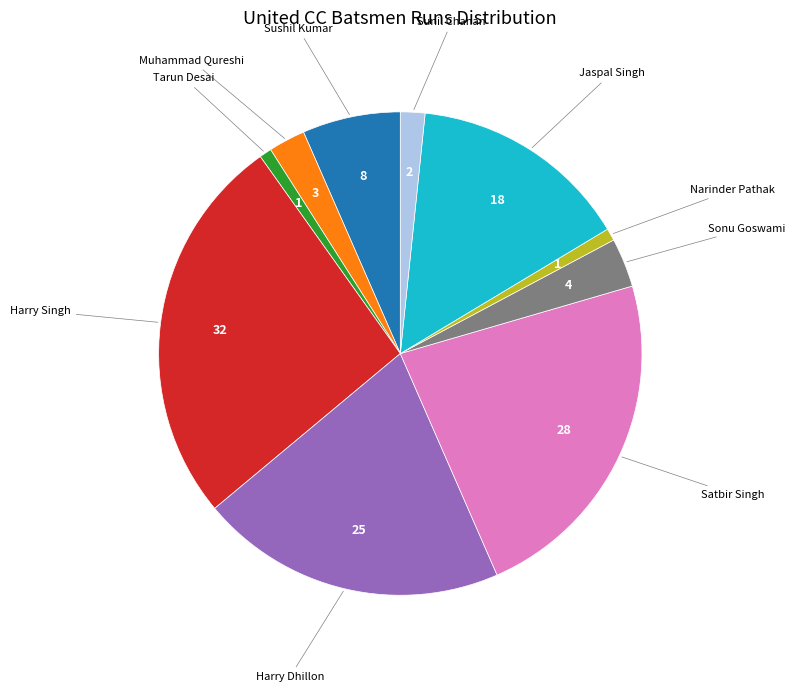

How many segments does this pie chart have?

10